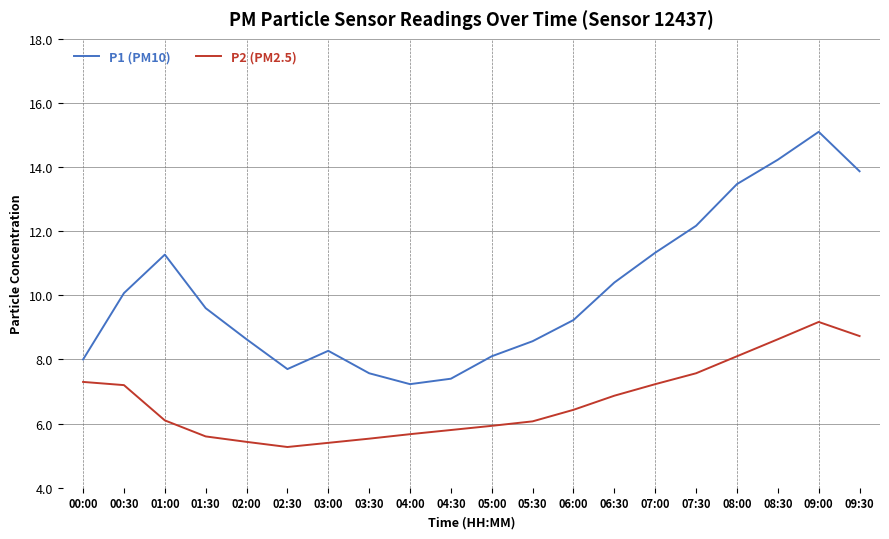

At which category is the sum across all series the highest?

09:00